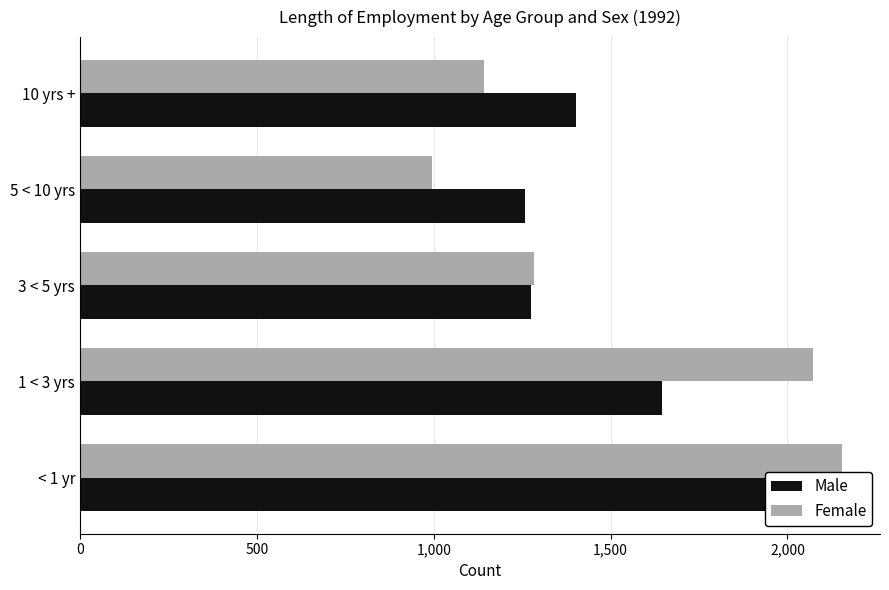

What is the average value of the Male series?

1514